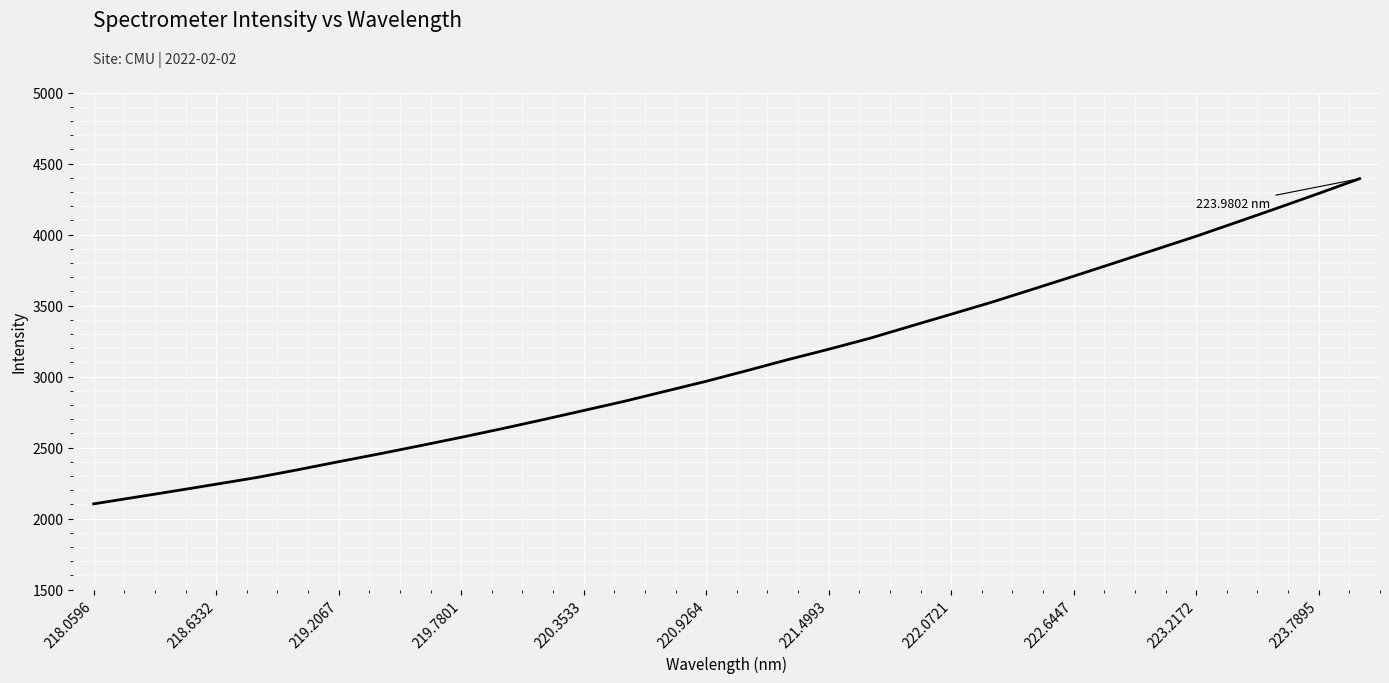

True or false: the data has more than 0 interior local peaks.

False